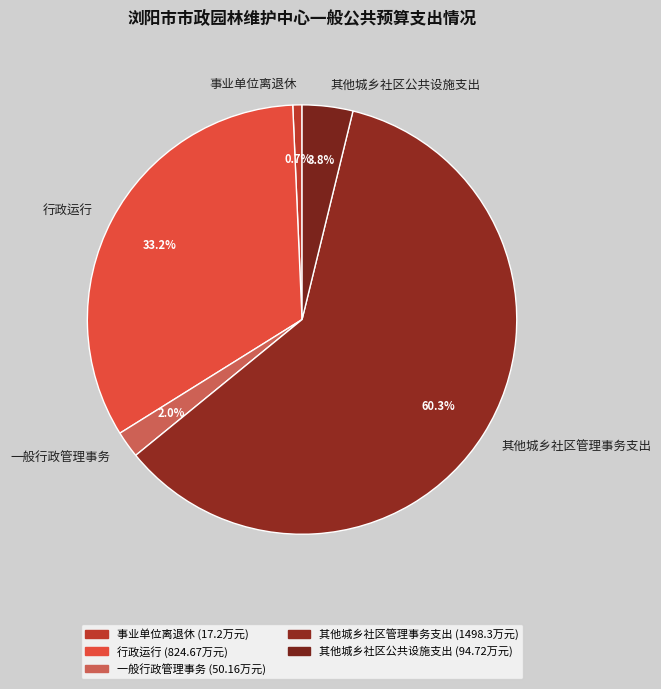

Which slice is the smallest?

事业单位离退休